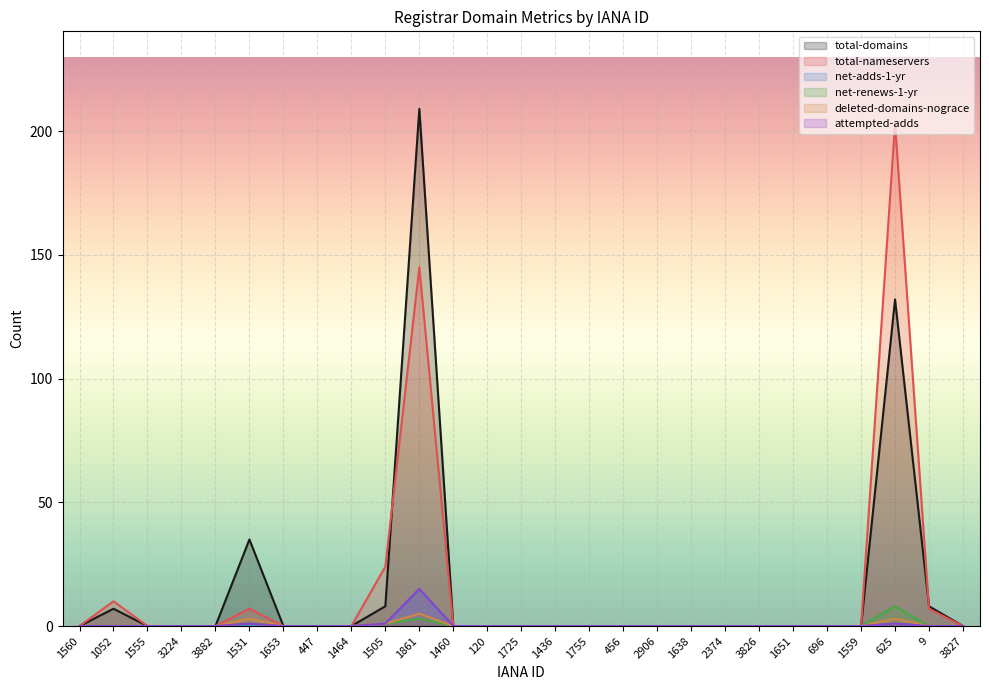

Is the value of total-nameservers at 1436 greater than the value of deleted-domains-nograce at 1460?

No